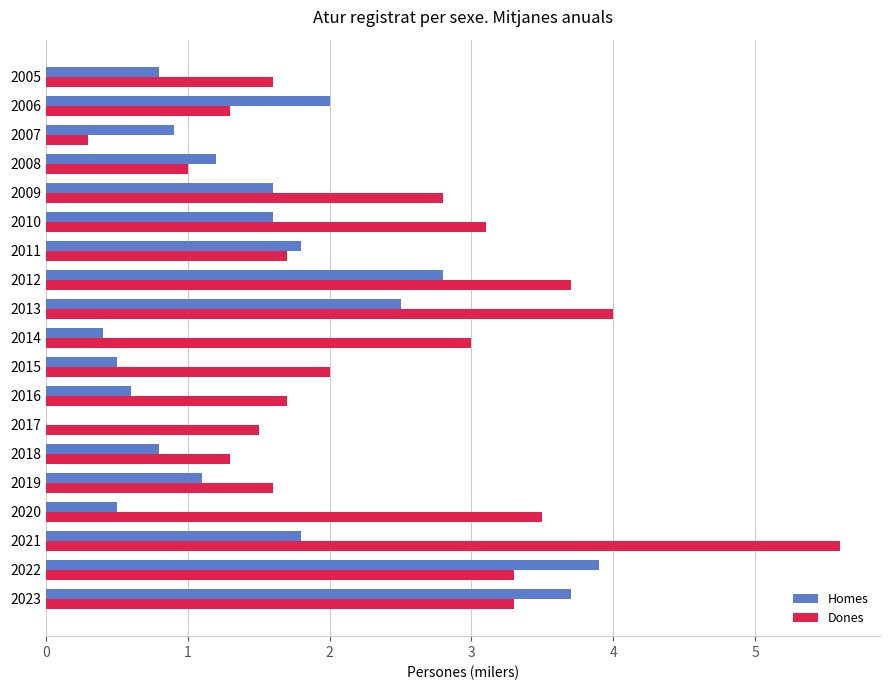

Which series has the largest total across all categories?

Dones